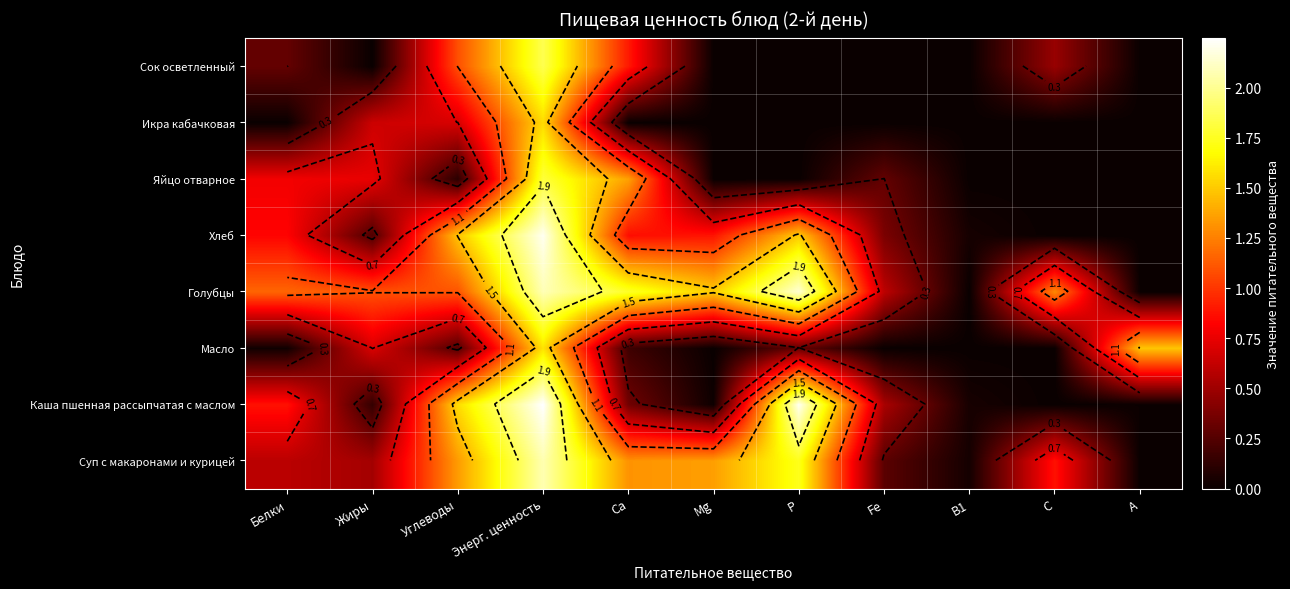

What is the sum of all Хлеб values?

8.4